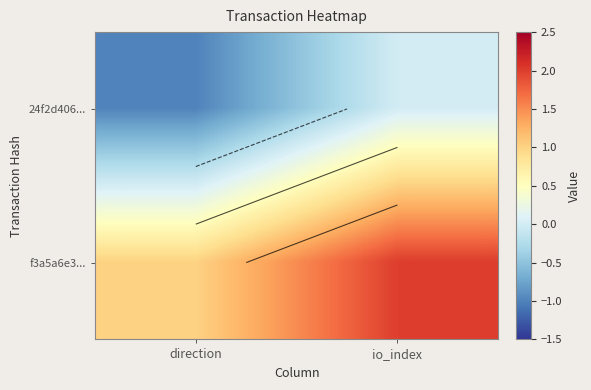

At which category does the chart reach its peak across all series?

io_index